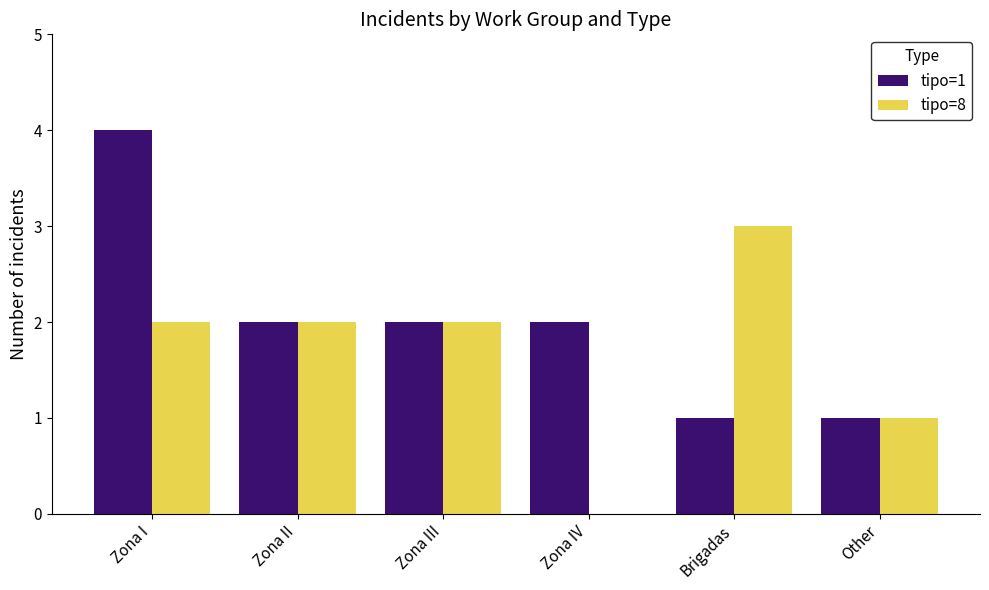

How many series are shown in this chart?

2